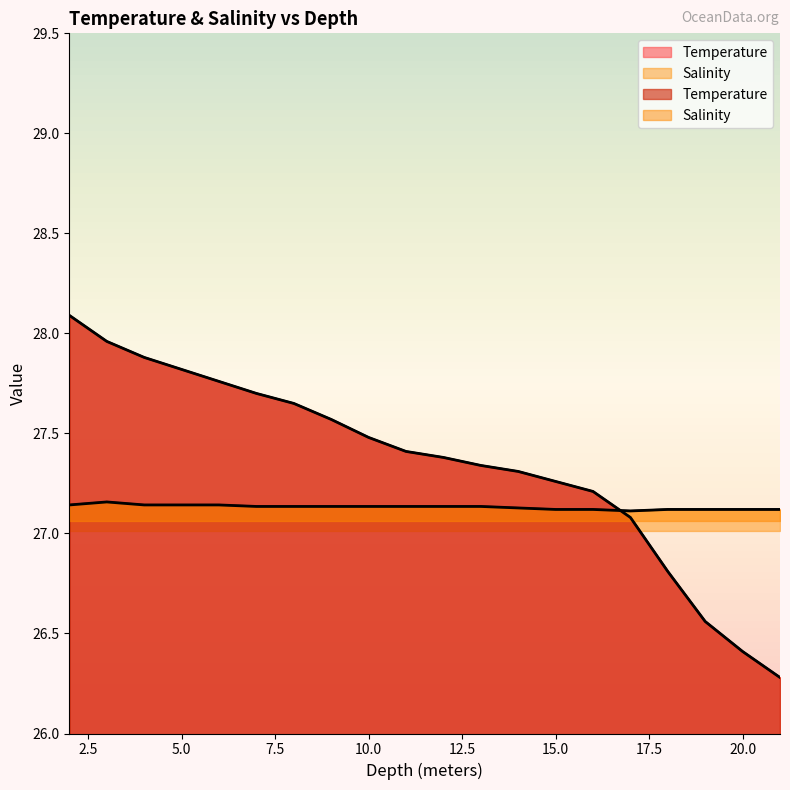

What is the sum of the Temperature values at 10.0 and 3.0?

55.4